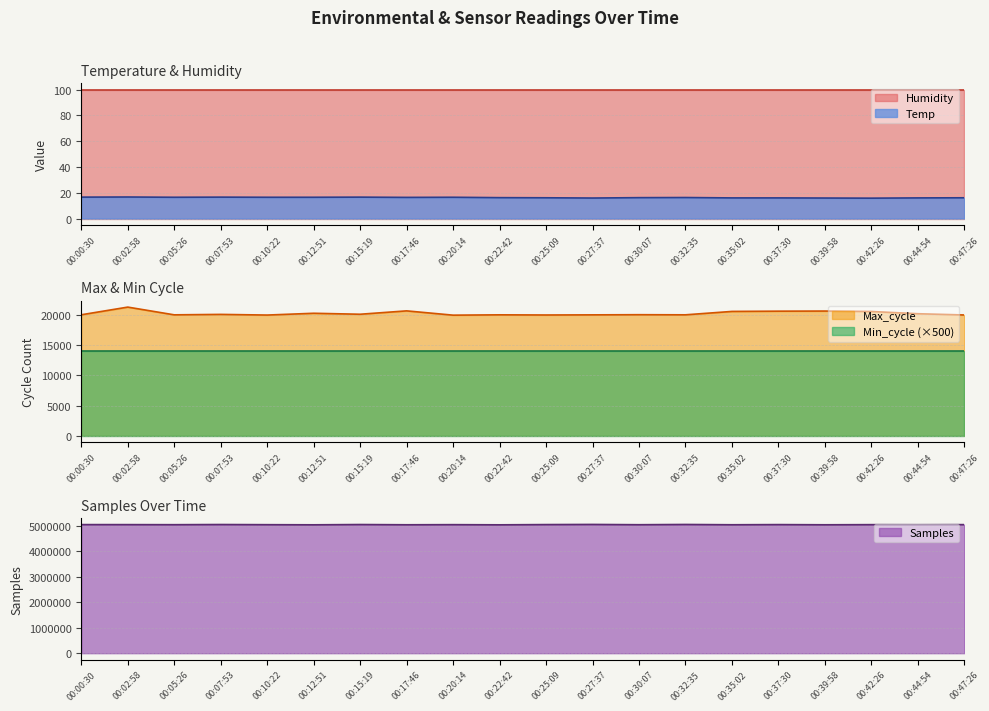

True or false: Samples and Max_cycle intersect in this chart.

False